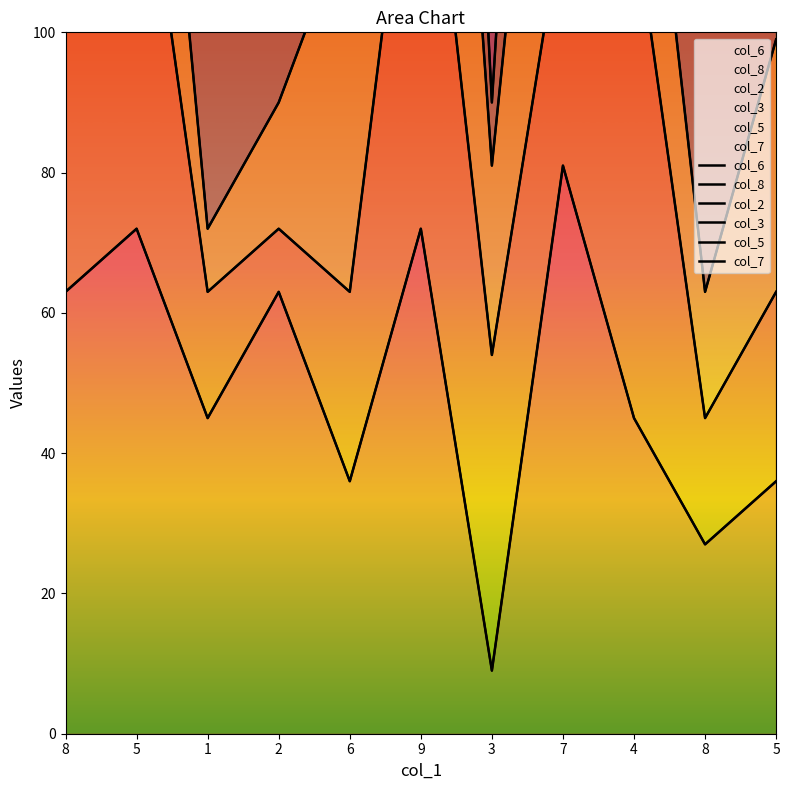

What is the minimum value shown in the chart?

9